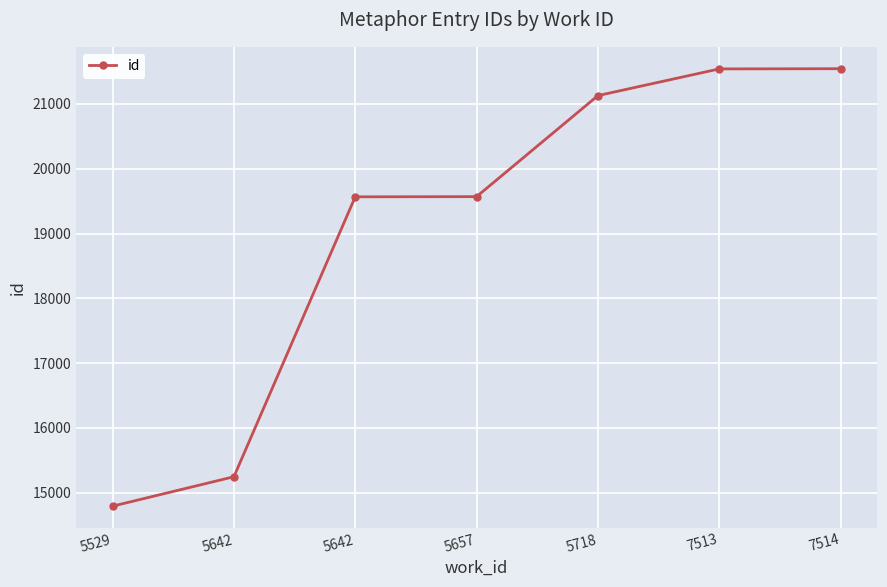

Reading left to right, list all the values displayed in this chart.

5529=14793	5642=15247	5642=19566	5657=19569	5718=21128	7513=21540	7514=21543